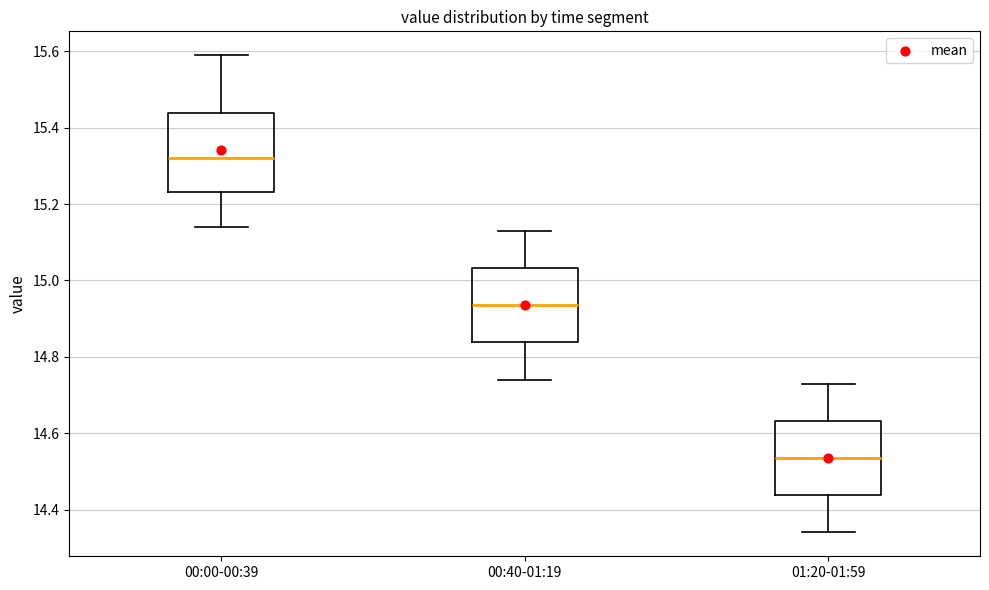

Where does the lower whisker of the box for 01:20-01:59 end on the y-axis? The values are not printed on the chart, so give them approximately, as read against the axis.

14.34